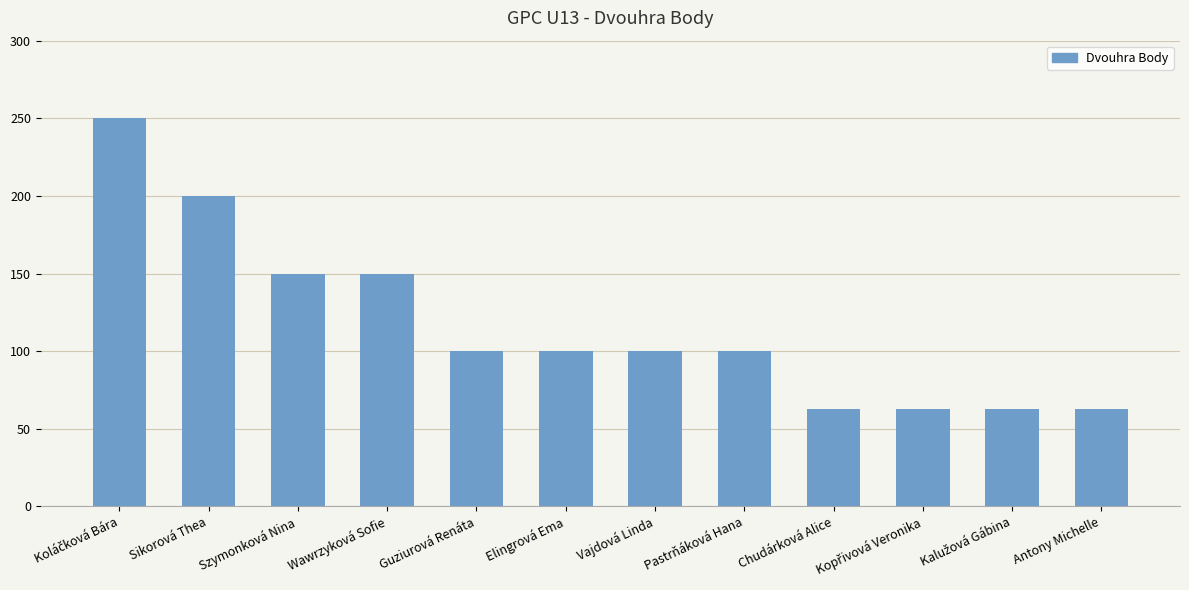

What is the change in value from Sikorová Thea to Vajdová Linda?

-100